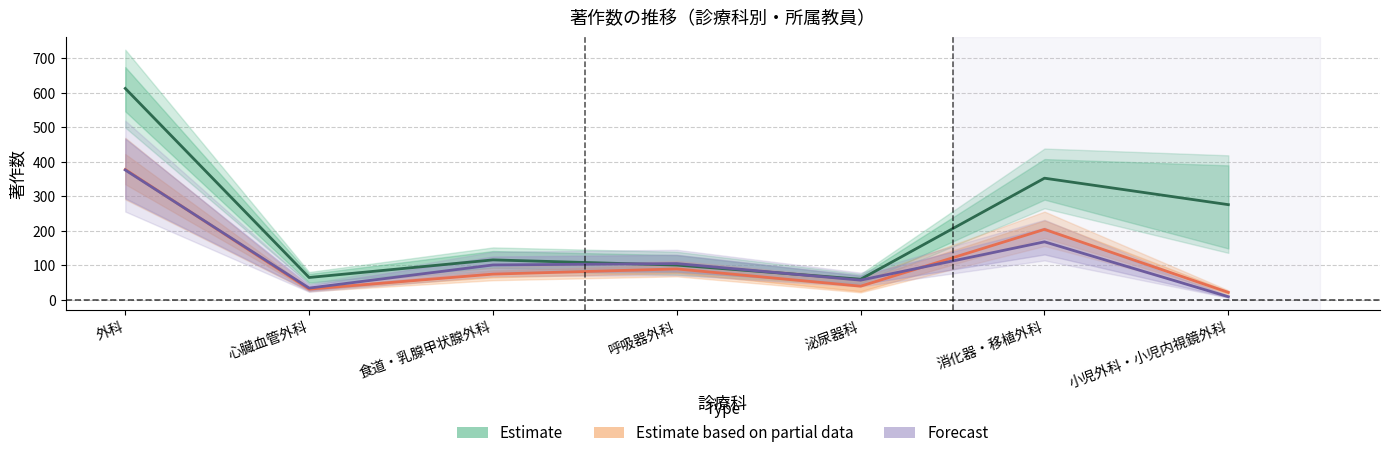

How many interior local peaks does the Estimate series have?

2